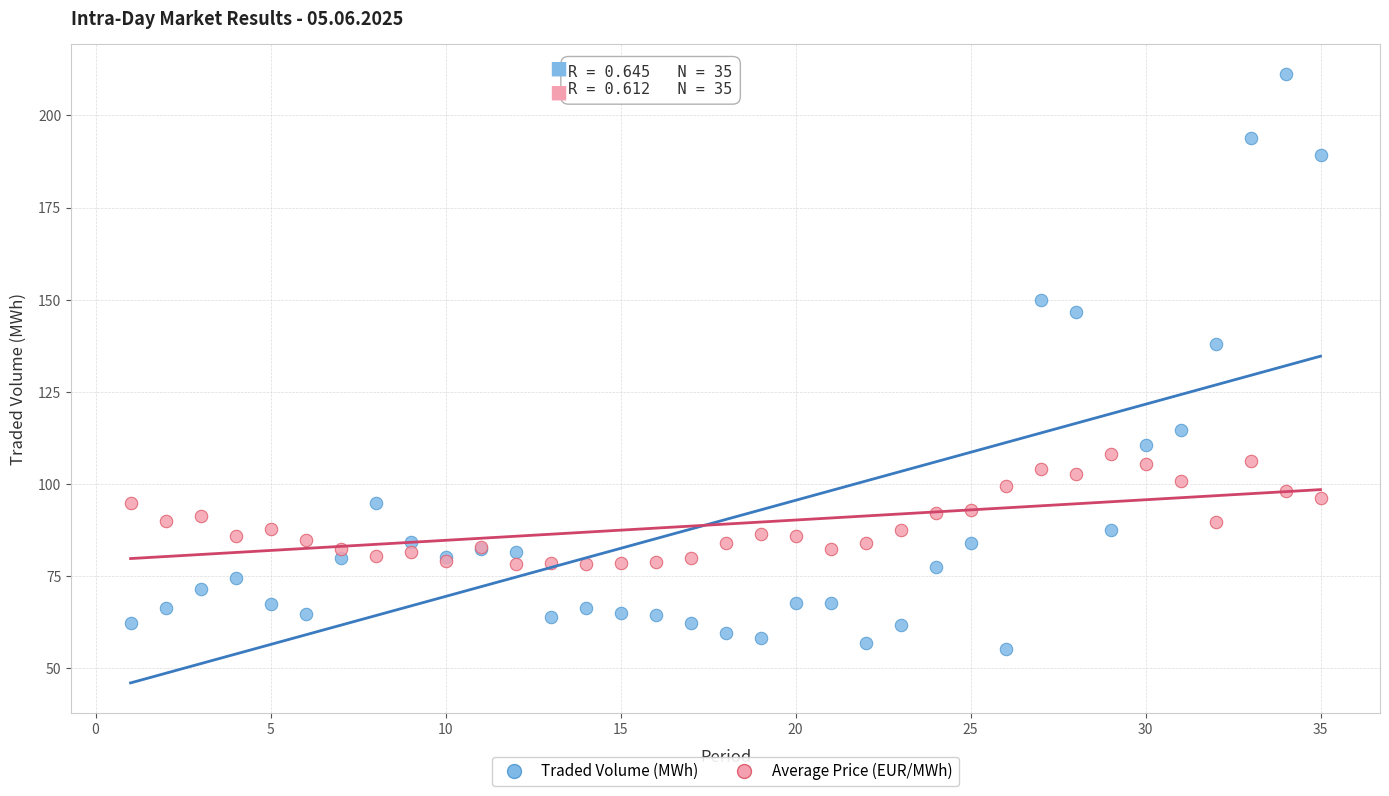

What are all the series names shown in the legend?

Traded Volume (MWh), Average Price (EUR/MWh)